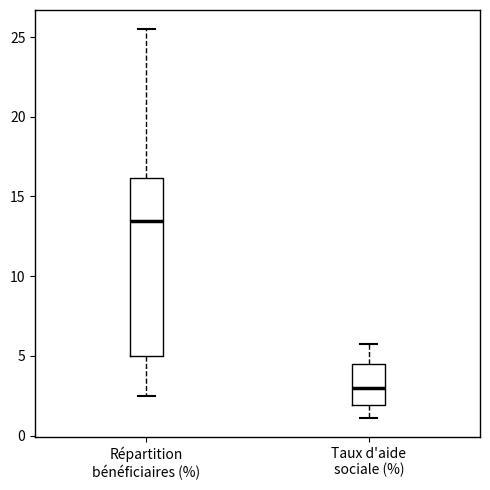

Reading left to right, transcribe this box plot: for each box, give where its median line is, the range the box spans, and where its two whiskers end, as read against the y-axis. The values are not printed on the chart, so give them approximately, as read against the axis.

Répartition bénéficiaires (%): median 13.5, box 5.0 to 16.0, whiskers 2.5 to 25.5
Taux d'aide sociale (%): median 3.0, box 2.0 to 4.5, whiskers 1.0 to 6.0